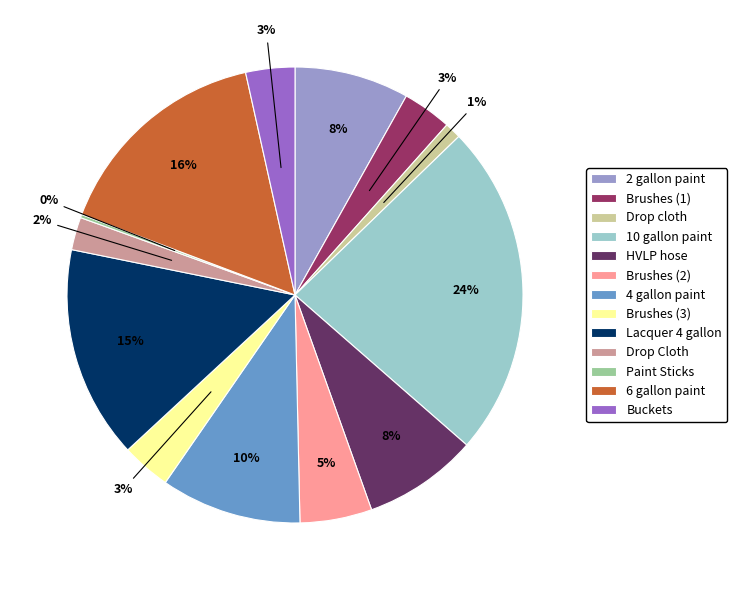

Which has a higher value, Brushes (3) or Brushes (2)?

Brushes (2)